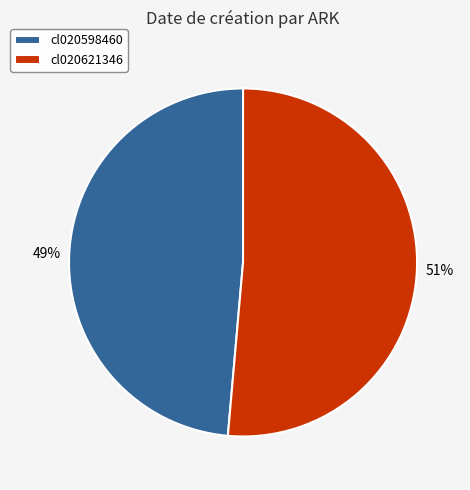

To the nearest percent, what is the average slice percentage?

50%